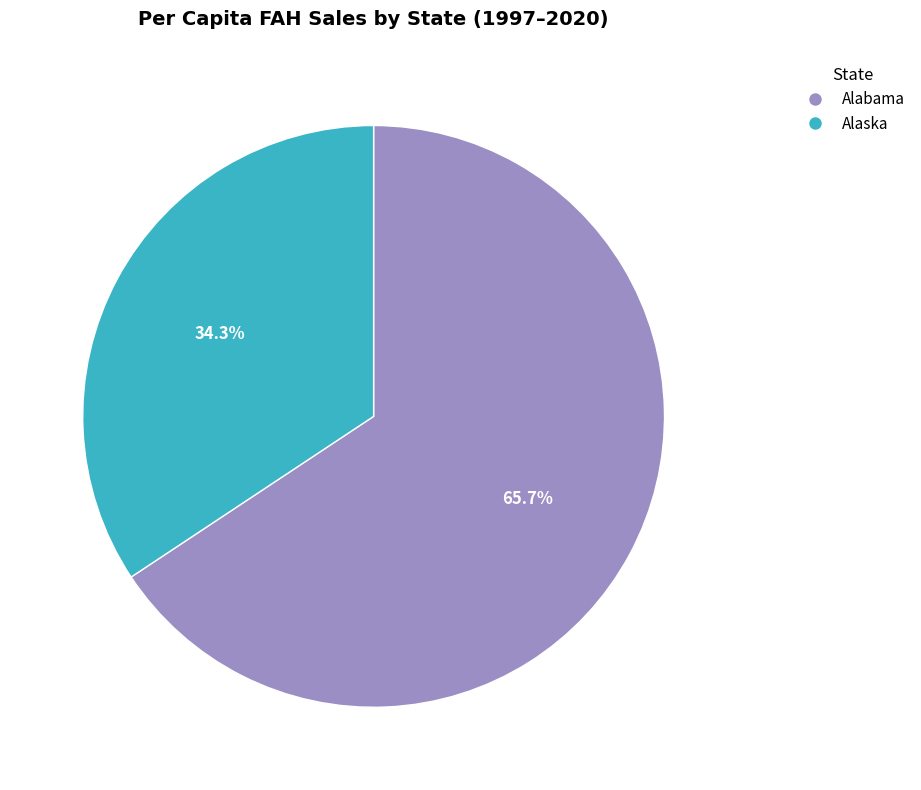

Rank the categories by value from lowest to highest.

Alaska, Alabama